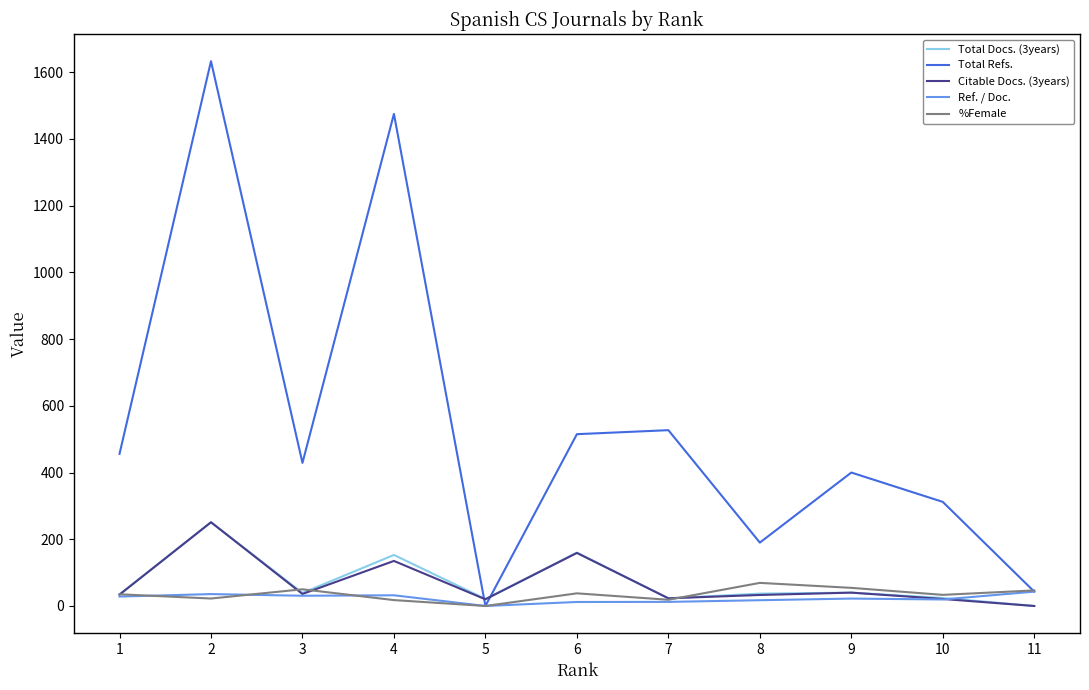

Which series has the largest range (max minus min)?

Total Refs.